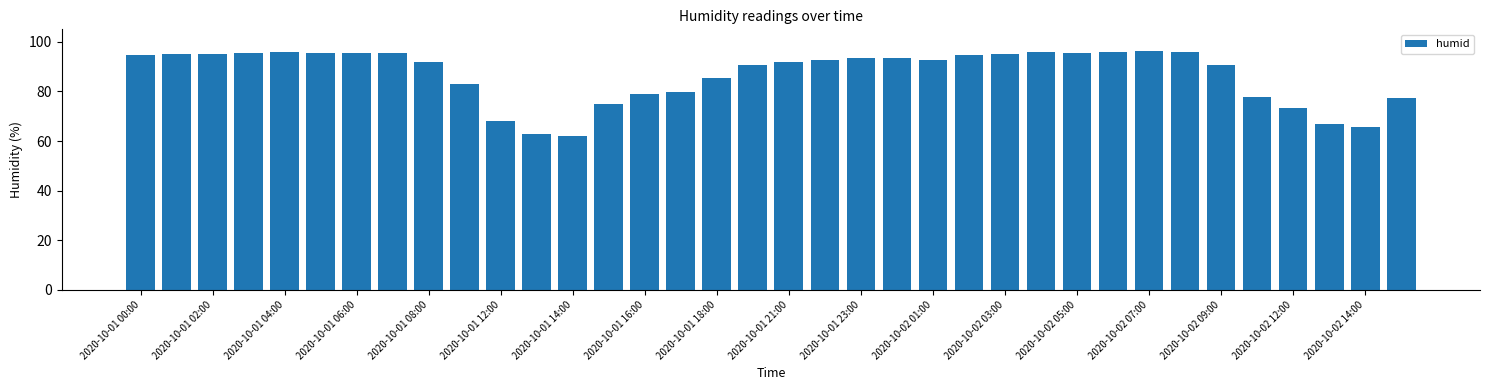

What is the value of the 11th bar from the left?

67.9